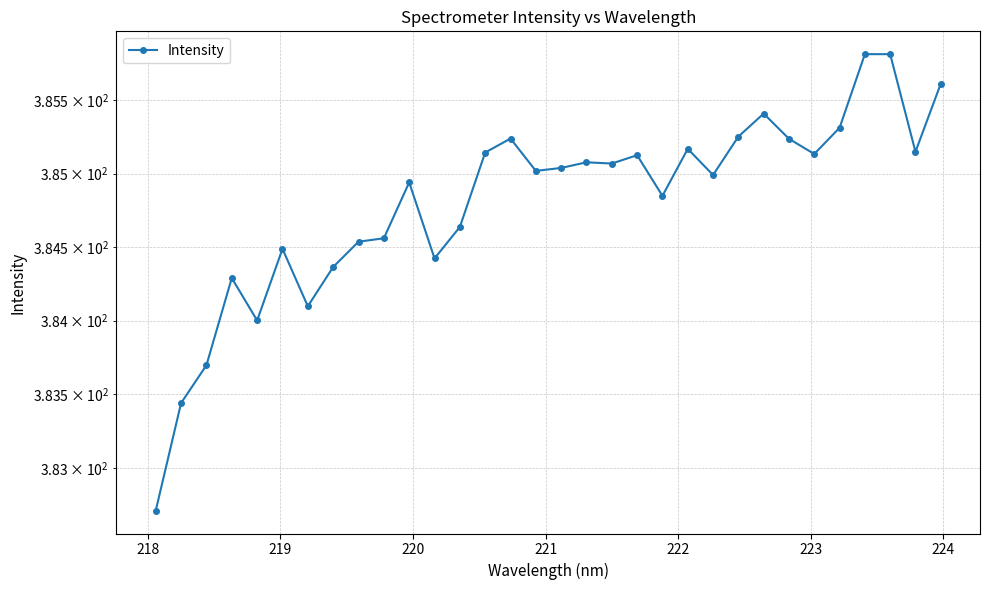

Count the number of values greater than 385.

17